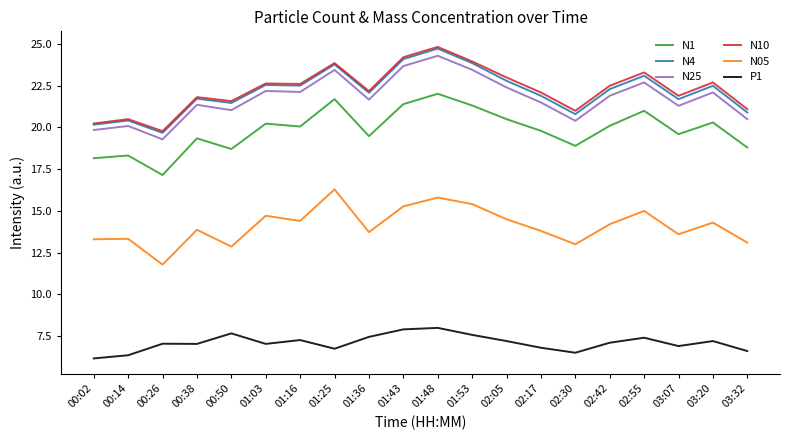

What value does the N05 series have at 00:26?

11.8